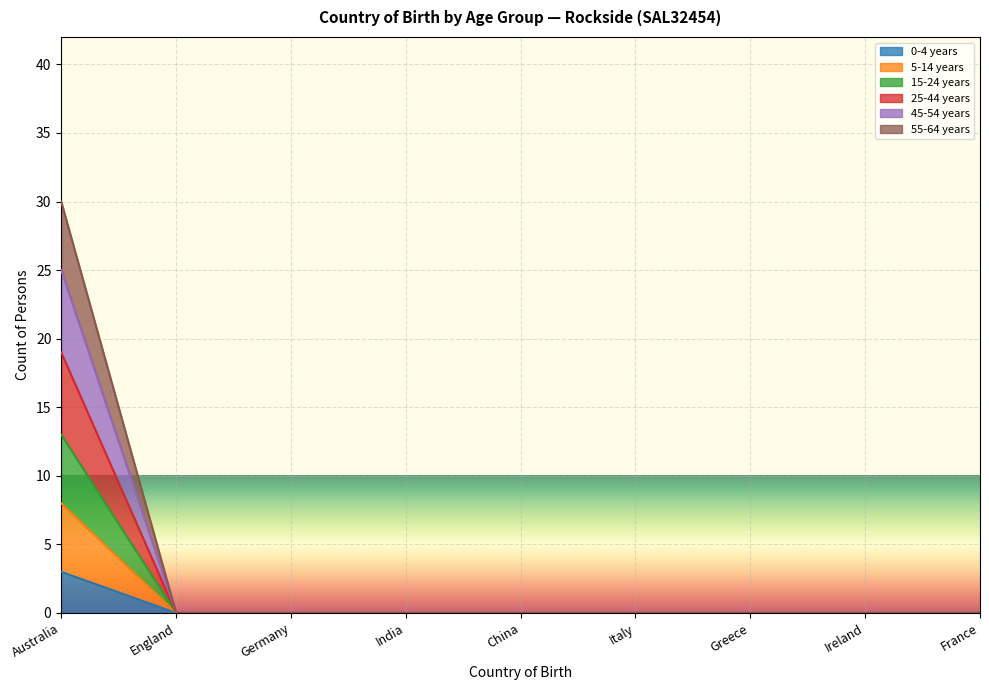

Rank the categories by 55-64 years value from lowest to highest.

England, Germany, India, China, Italy, Greece, Ireland, France, Australia